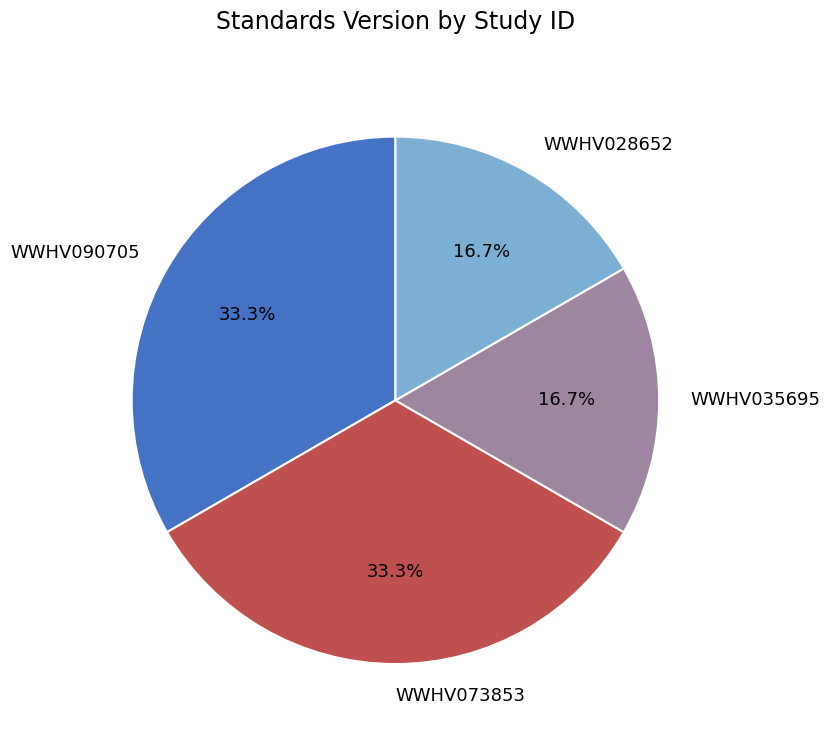

To the nearest percent, what is the combined percentage of WWHV028652 and WWHV073853?

50%